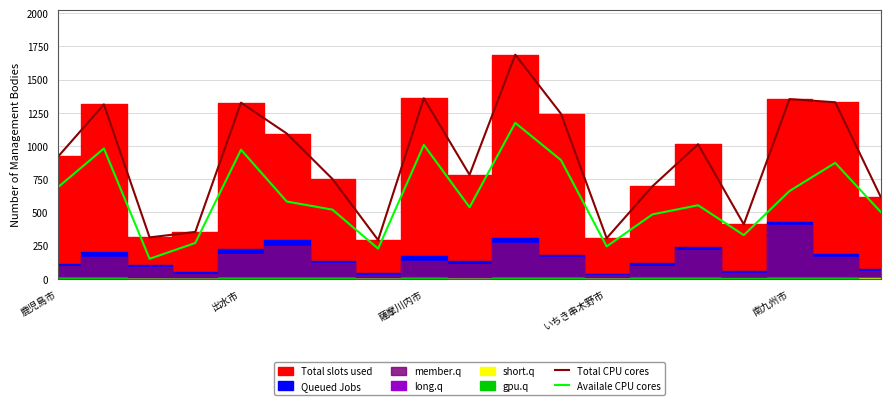

Which series has the widest spread of values?

Total CPU cores